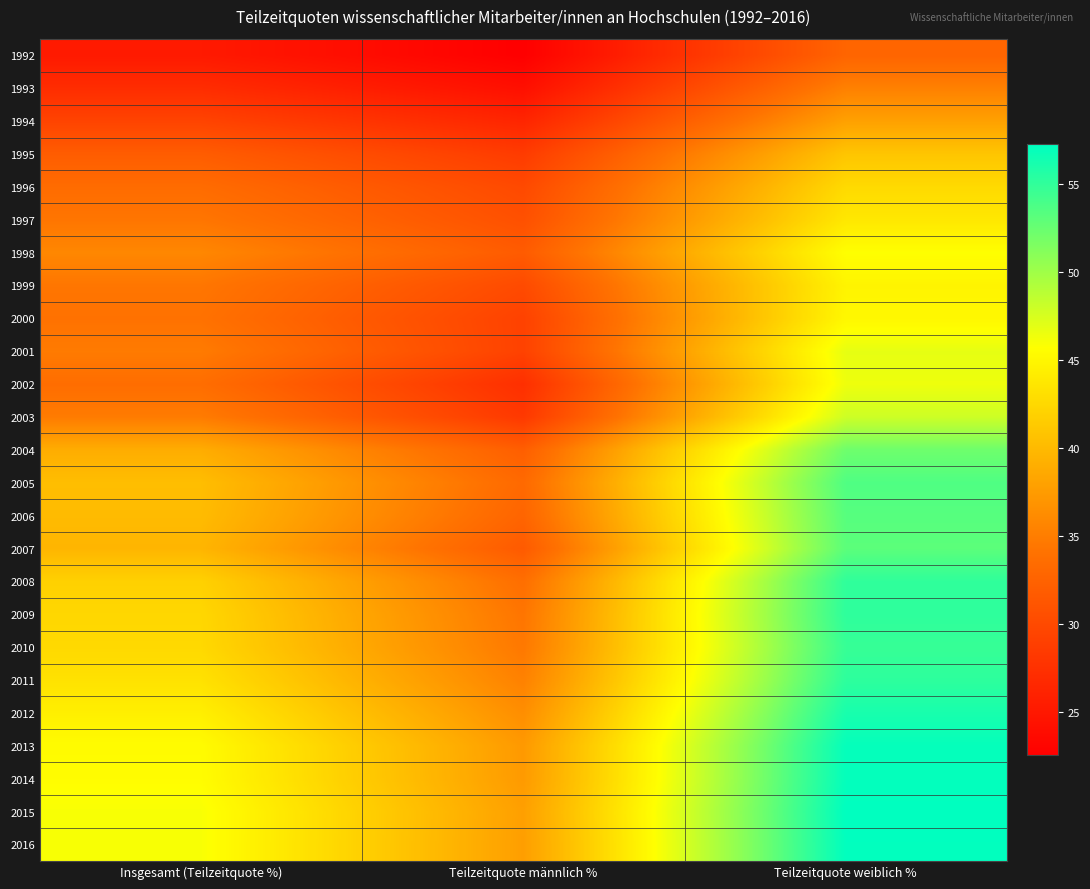

Reading left to right, transcribe all the data shown in this chart.

1992: Insgesamt (Teilzeitquote %)=25.2	Teilzeitquote männlich %=22.5	Teilzeitquote weiblich %=32.7
1993: Insgesamt (Teilzeitquote %)=27.1	Teilzeitquote männlich %=24.1	Teilzeitquote weiblich %=35.3
1994: Insgesamt (Teilzeitquote %)=29.4	Teilzeitquote männlich %=26.3	Teilzeitquote weiblich %=37.9
1995: Insgesamt (Teilzeitquote %)=31.9	Teilzeitquote männlich %=28.6	Teilzeitquote weiblich %=40.9
1996: Insgesamt (Teilzeitquote %)=33.4	Teilzeitquote männlich %=29.9	Teilzeitquote weiblich %=42.6
1997: Insgesamt (Teilzeitquote %)=34.3	Teilzeitquote männlich %=30.6	Teilzeitquote weiblich %=43.8
1998: Insgesamt (Teilzeitquote %)=35.8	Teilzeitquote männlich %=31.8	Teilzeitquote weiblich %=45.7
1999: Insgesamt (Teilzeitquote %)=34.4	Teilzeitquote männlich %=30.1	Teilzeitquote weiblich %=44.8
2000: Insgesamt (Teilzeitquote %)=34.0	Teilzeitquote männlich %=29.2	Teilzeitquote weiblich %=45.1
2001: Insgesamt (Teilzeitquote %)=34.8	Teilzeitquote männlich %=29.2	Teilzeitquote weiblich %=46.8
2002: Insgesamt (Teilzeitquote %)=33.6	Teilzeitquote männlich %=27.3	Teilzeitquote weiblich %=46.4
2003: Insgesamt (Teilzeitquote %)=34.9	Teilzeitquote männlich %=28.3	Teilzeitquote weiblich %=47.9
2004: Insgesamt (Teilzeitquote %)=38.9	Teilzeitquote männlich %=32.1	Teilzeitquote weiblich %=52.2
2005: Insgesamt (Teilzeitquote %)=40.3	Teilzeitquote männlich %=33.2	Teilzeitquote weiblich %=53.6
2006: Insgesamt (Teilzeitquote %)=40.1	Teilzeitquote männlich %=32.7	Teilzeitquote weiblich %=53.3
2007: Insgesamt (Teilzeitquote %)=39.6	Teilzeitquote männlich %=31.7	Teilzeitquote weiblich %=53.0
2008: Insgesamt (Teilzeitquote %)=41.9	Teilzeitquote männlich %=33.7	Teilzeitquote weiblich %=55.0
2009: Insgesamt (Teilzeitquote %)=42.4	Teilzeitquote männlich %=34.3	Teilzeitquote weiblich %=55.1
2010: Insgesamt (Teilzeitquote %)=42.5	Teilzeitquote männlich %=34.6	Teilzeitquote weiblich %=54.7
2011: Insgesamt (Teilzeitquote %)=43.3	Teilzeitquote männlich %=35.3	Teilzeitquote weiblich %=55.1
2012: Insgesamt (Teilzeitquote %)=44.4	Teilzeitquote männlich %=36.4	Teilzeitquote weiblich %=56.1
2013: Insgesamt (Teilzeitquote %)=45.4	Teilzeitquote männlich %=37.3	Teilzeitquote weiblich %=57.0
2014: Insgesamt (Teilzeitquote %)=45.5	Teilzeitquote männlich %=37.4	Teilzeitquote weiblich %=57.0
2015: Insgesamt (Teilzeitquote %)=45.9	Teilzeitquote männlich %=37.8	Teilzeitquote weiblich %=57.2
2016: Insgesamt (Teilzeitquote %)=45.9	Teilzeitquote männlich %=37.7	Teilzeitquote weiblich %=57.1